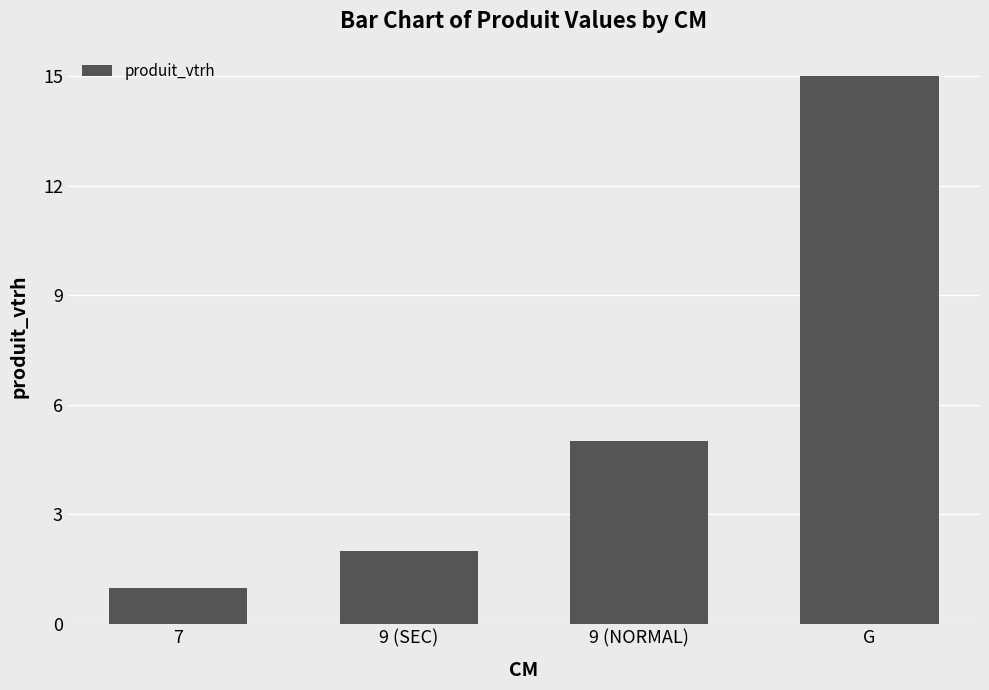

Where is the data nearest to the value 8?

9 (NORMAL)